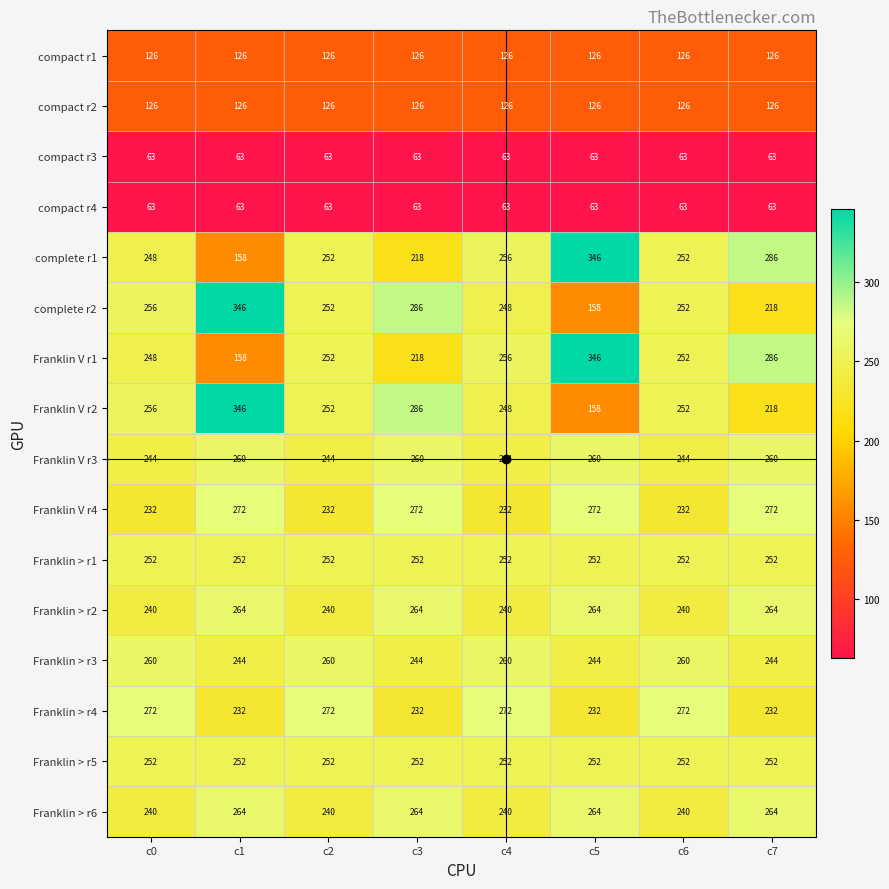

Is it true that compact r1 equals 126 at c3?

True